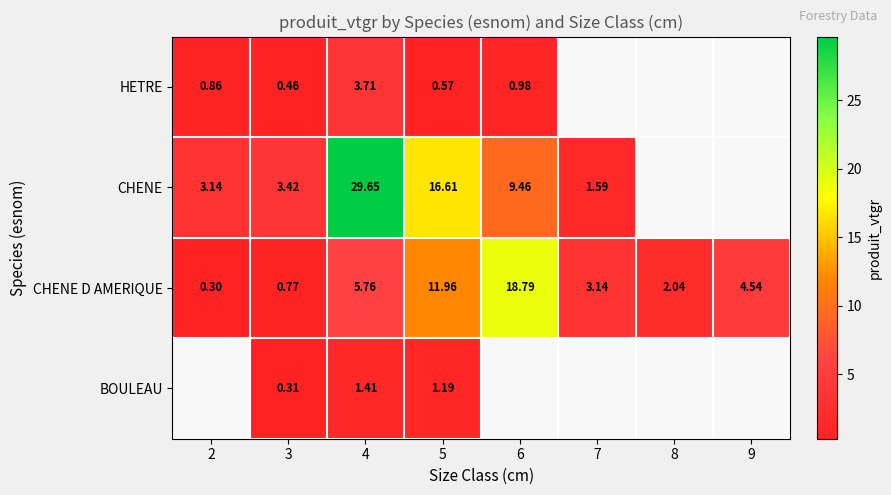

Between 9 and 3, which is larger?

3